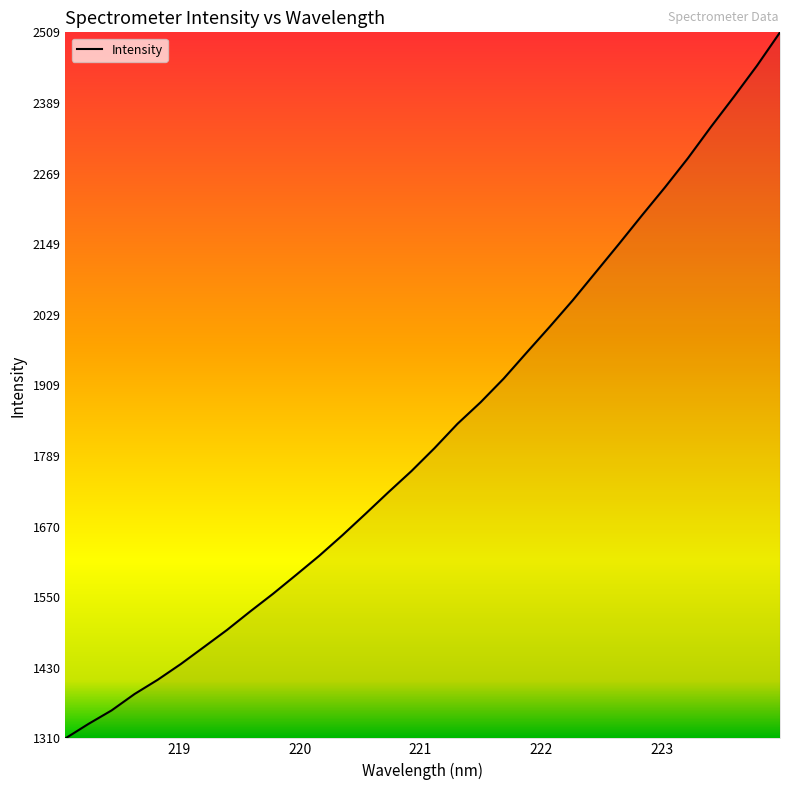

What is the maximum value shown in the chart?

2509.1